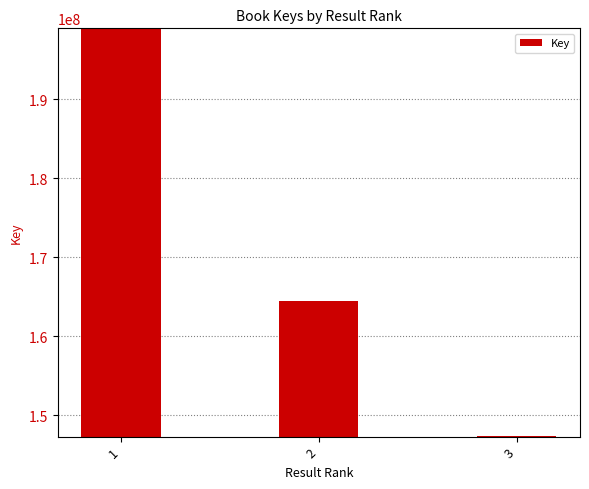

Reading left to right, list all the values displayed in this chart.

1=198933727	2=164424455	3=147309271